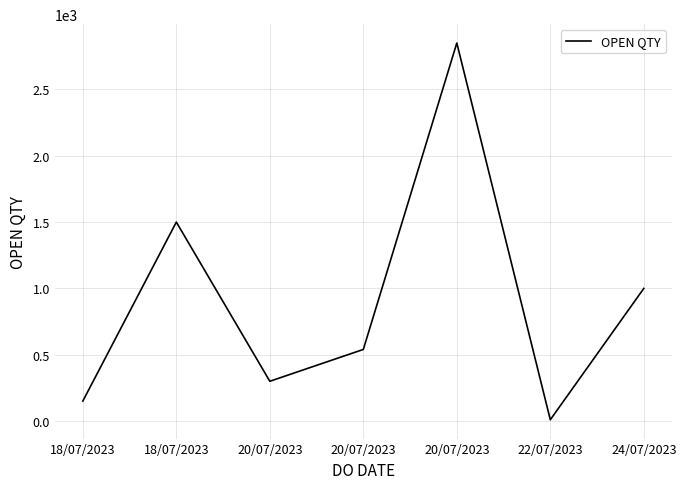

Between 18/07/2023 and 22/07/2023, which is larger?

18/07/2023